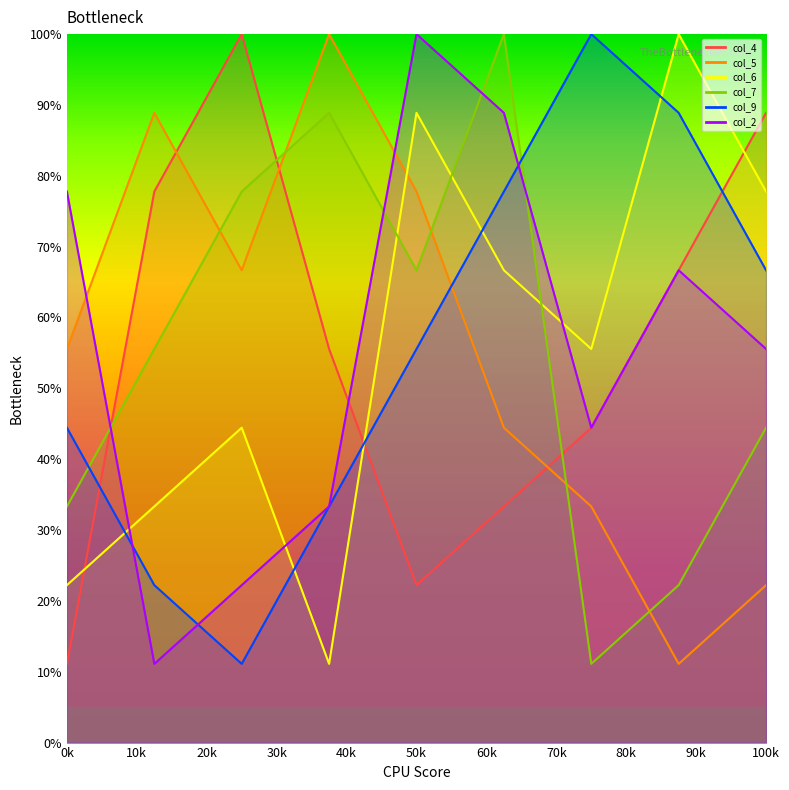

True or false: col_4 has more than 0 points higher than both neighbors.

True